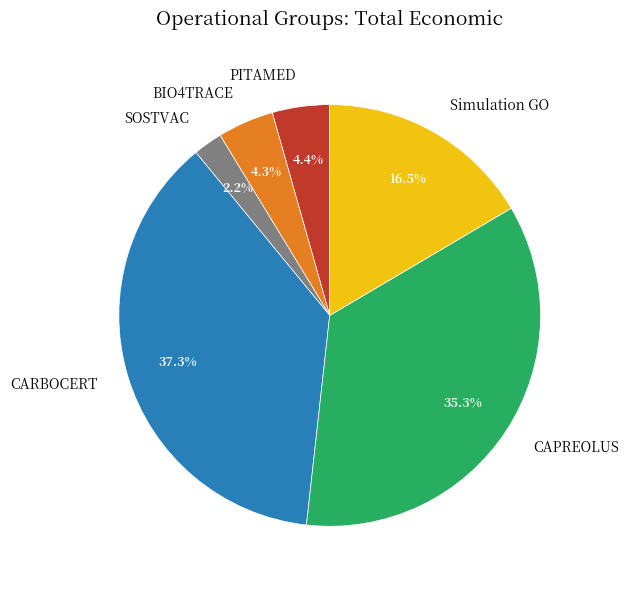

To the nearest percent, what percentage of the pie is BIO4TRACE?

4%